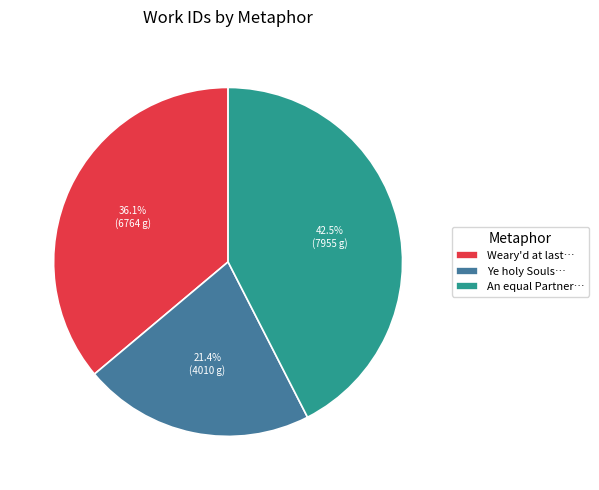

Which has a higher value, Ye holy Souls… or An equal Partner…?

An equal Partner…